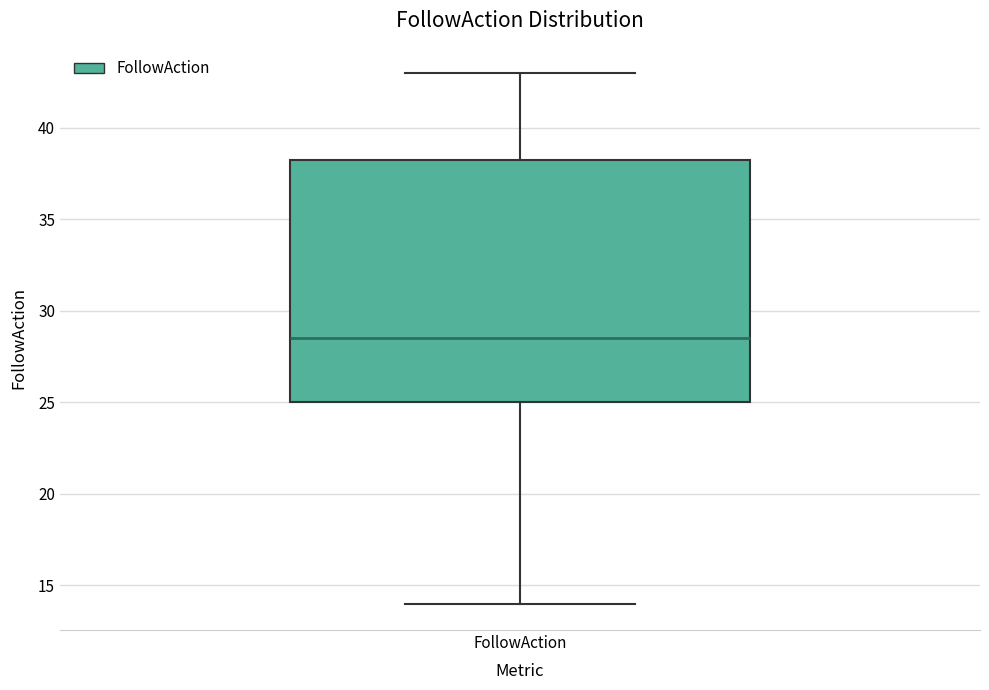

Where is the upper edge of the box for FollowAction on the y-axis? The values are not printed on the chart, so give them approximately, as read against the axis.

38.5